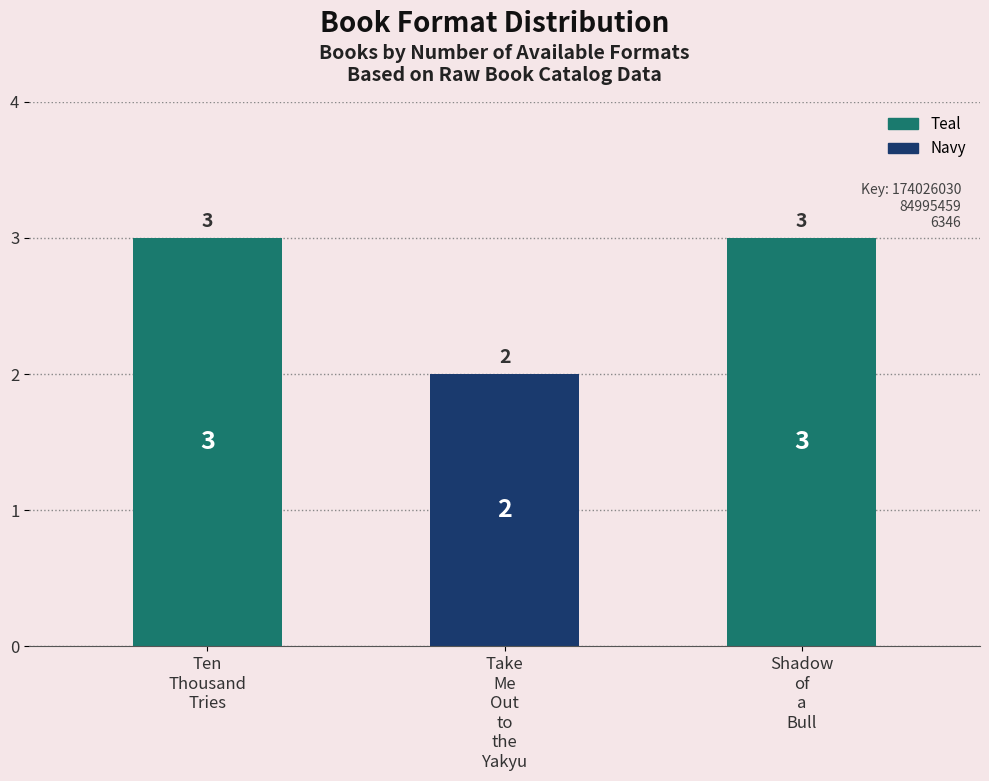

Count the number of data series in this chart.

1